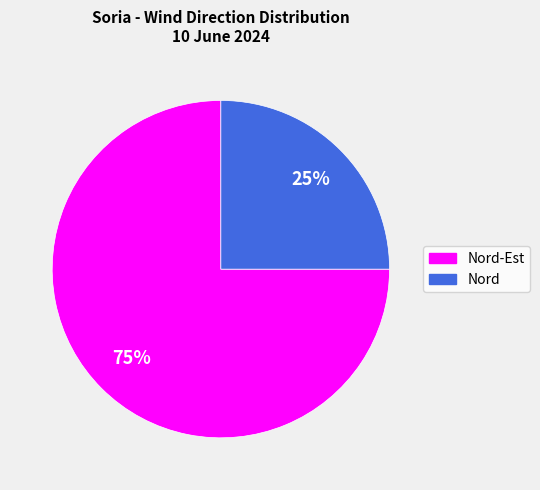

Is there a majority slice in this chart?

Yes